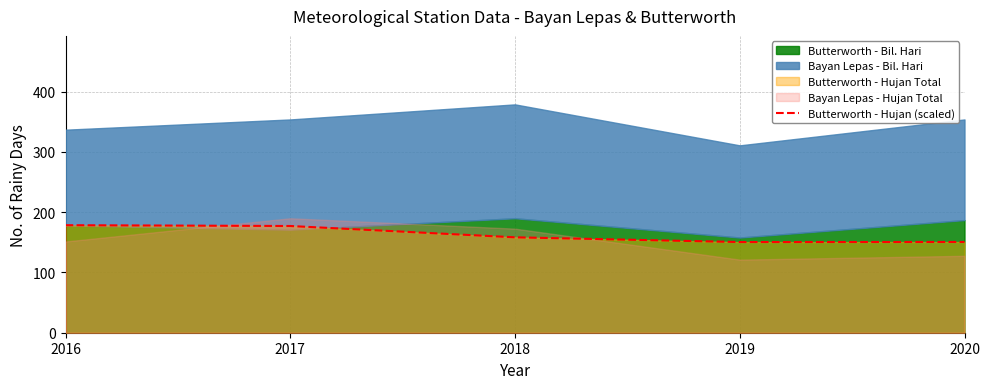

Does the chart have visible grid lines?

Yes